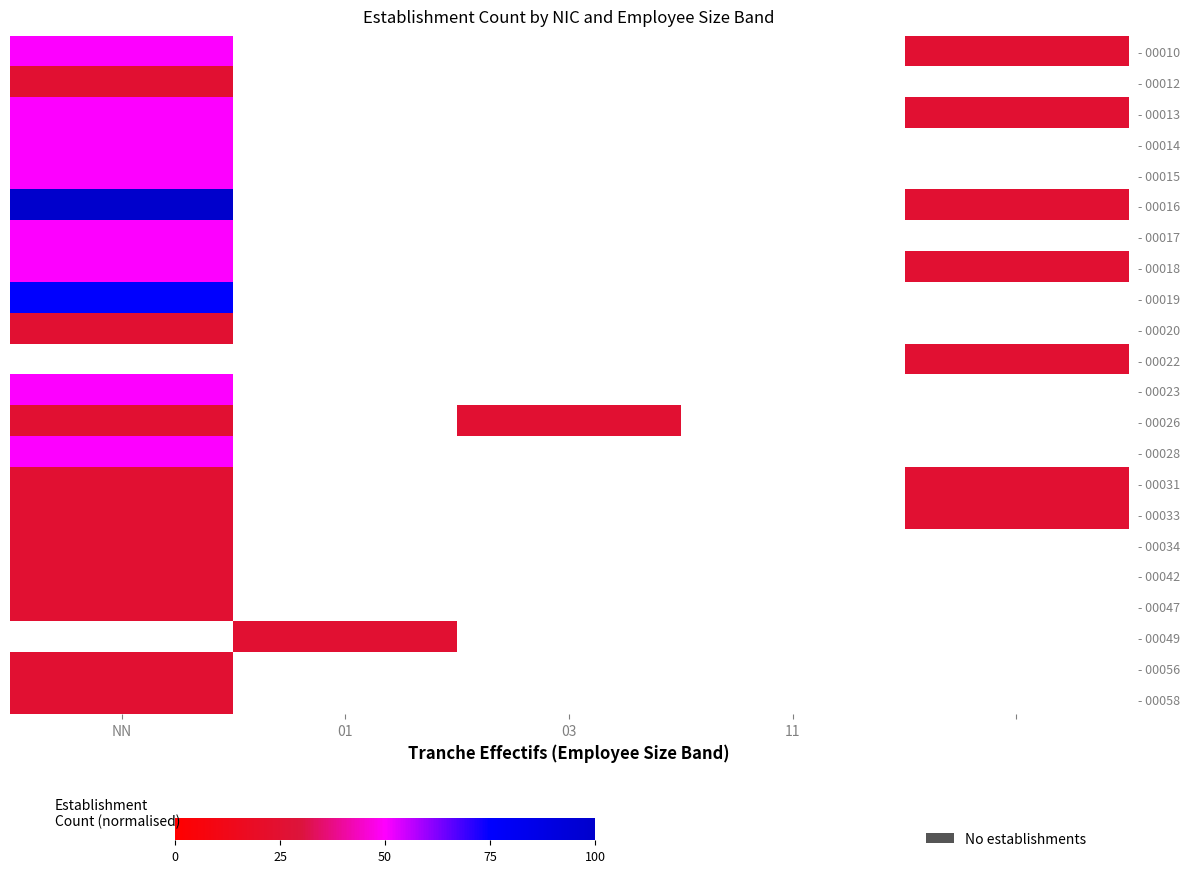

Which label corresponds to the smallest value in the chart?

01